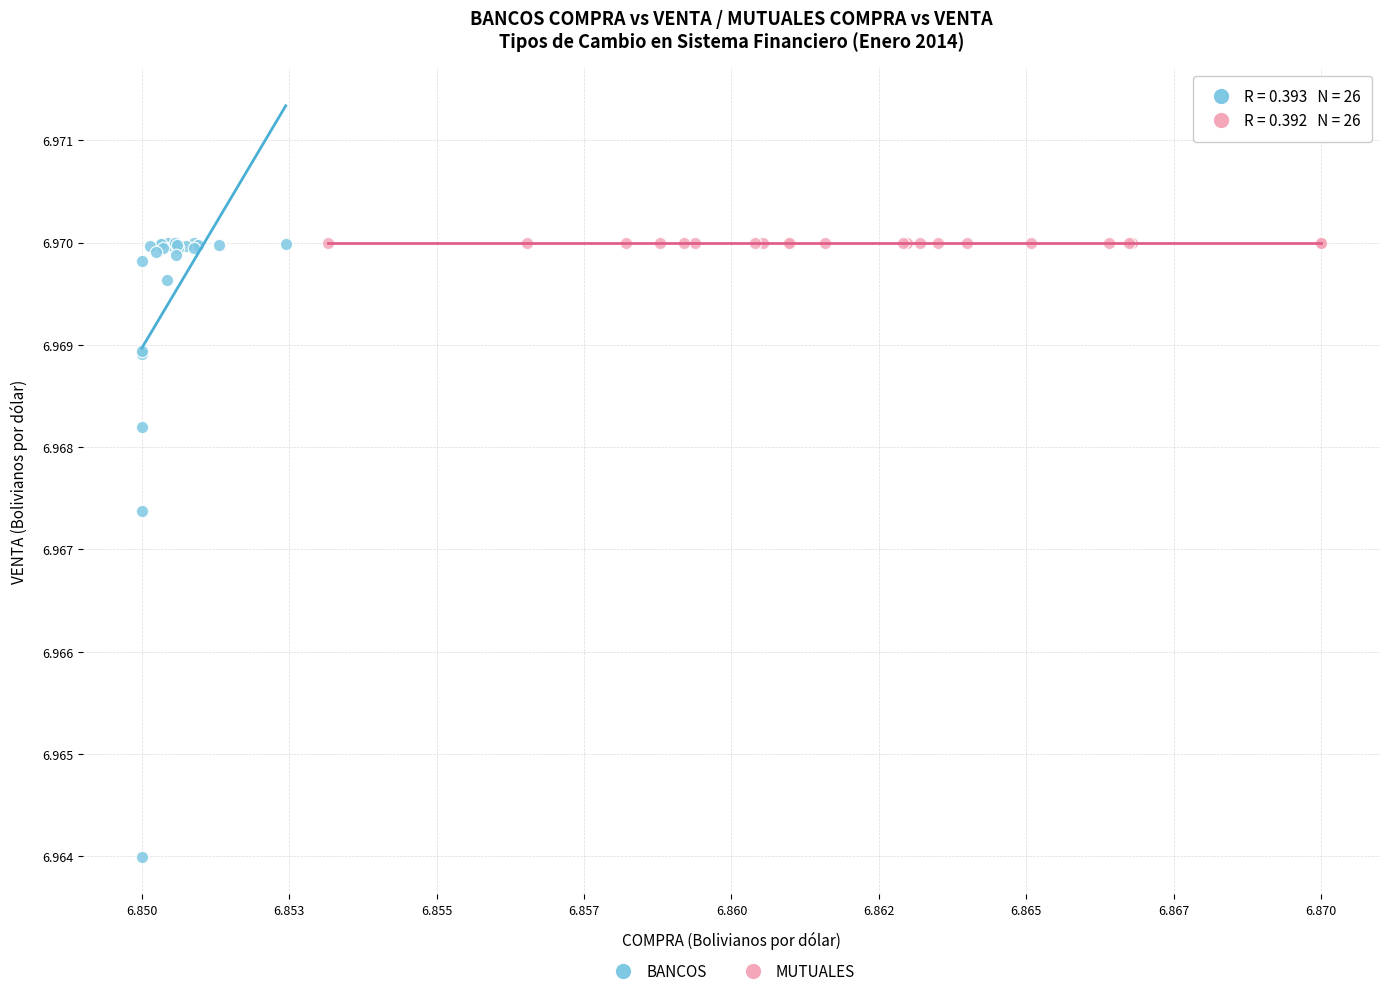

What are all the series names shown in the legend?

BANCOS, MUTUALES